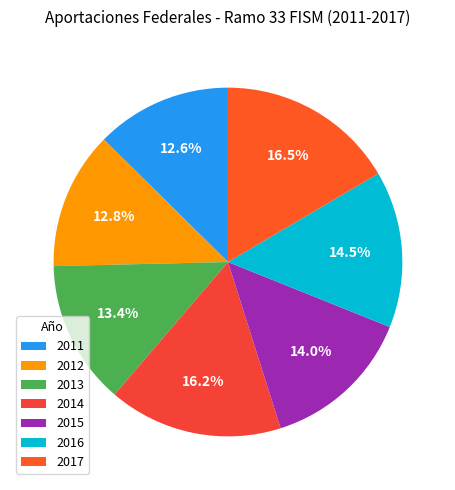

How many segments does this pie chart have?

7